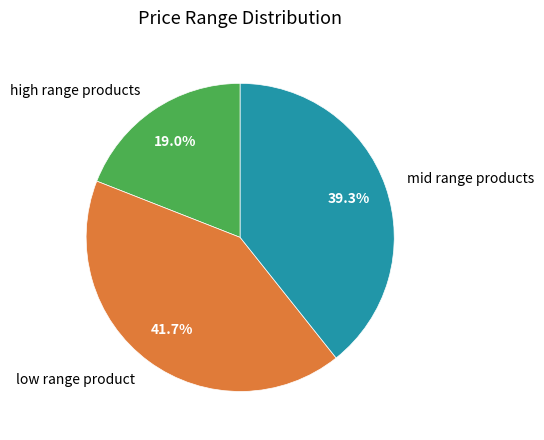

How much of the chart is everything except high range products?

81.0%